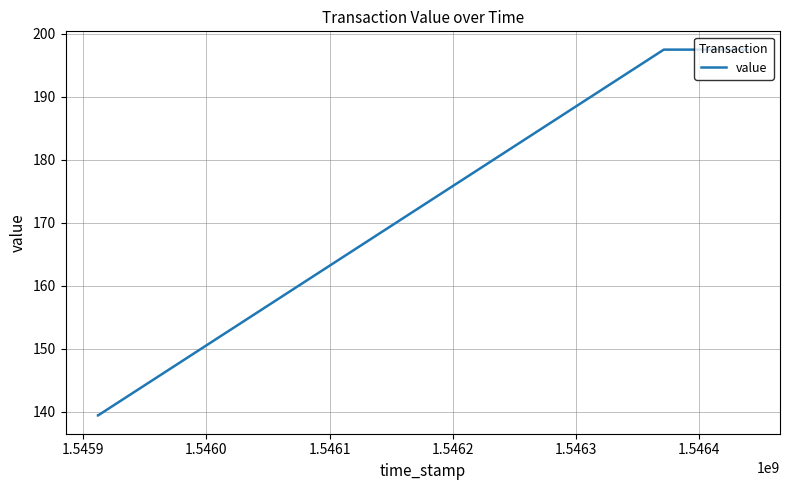

What is the difference between the maximum and minimum values?

58.1